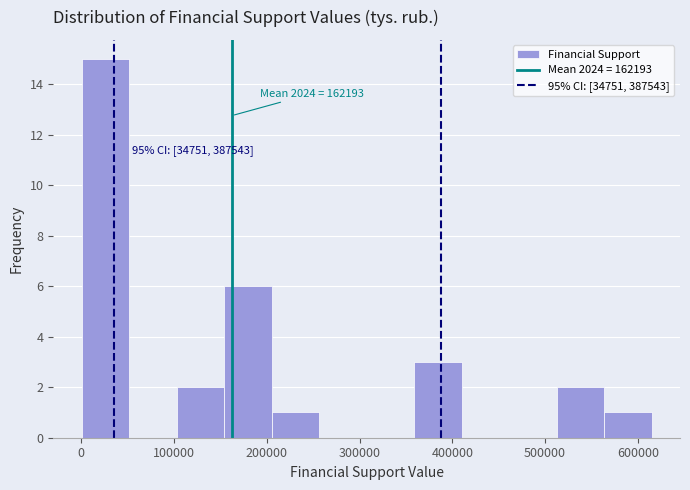

Over which range of the x-axis is the bar tallest?

0 to 50000